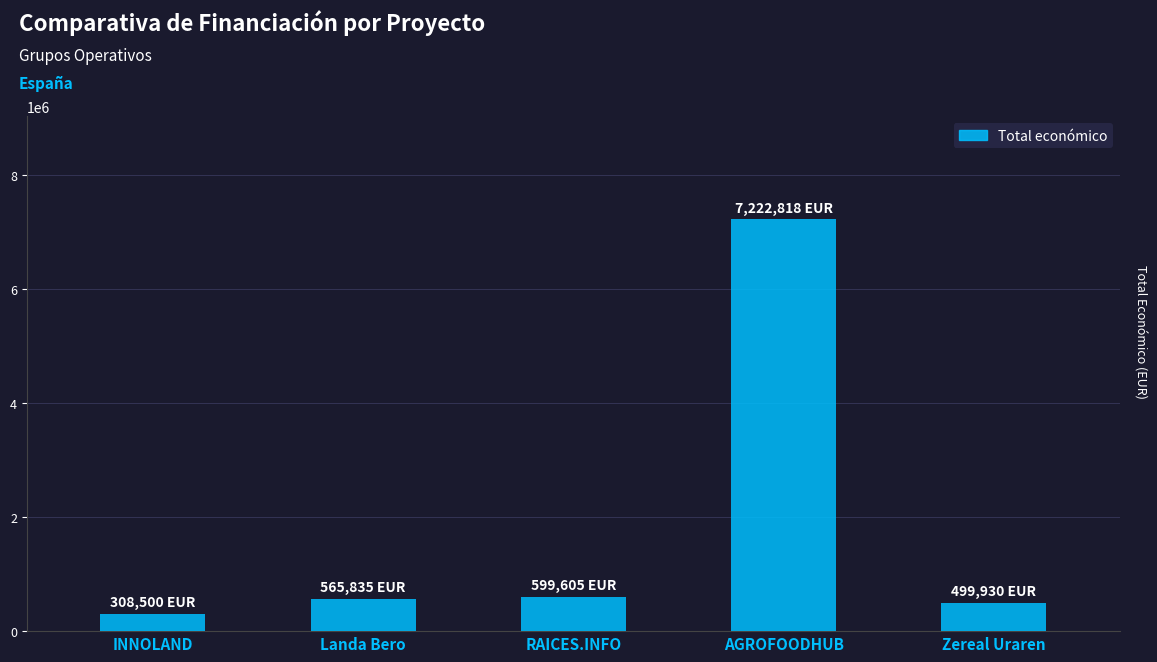

True or false: the data shows 499930 at Zereal Uraren.

True